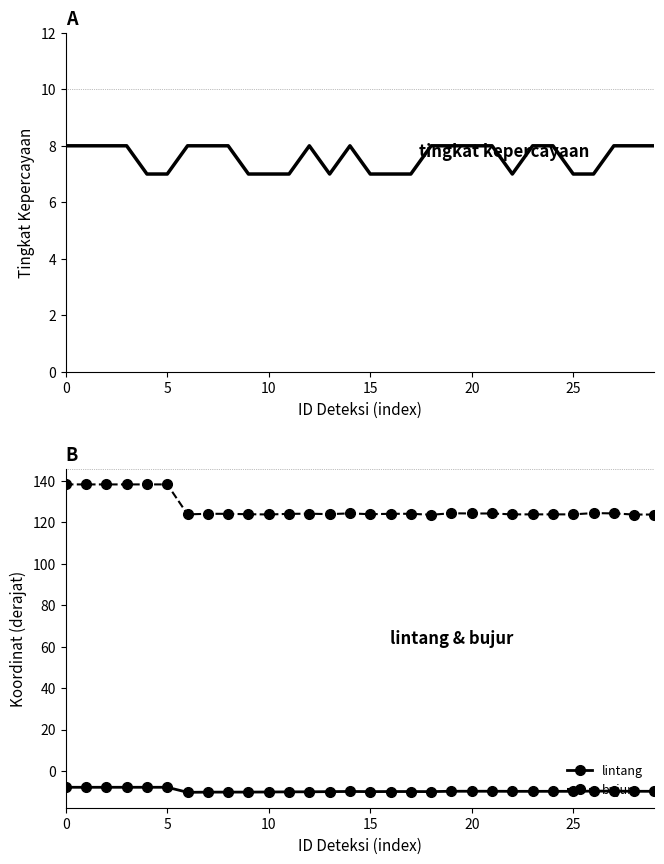

At 27, list the series in order from smallest to largest.

lintang, tingkat kepercayaan, bujur